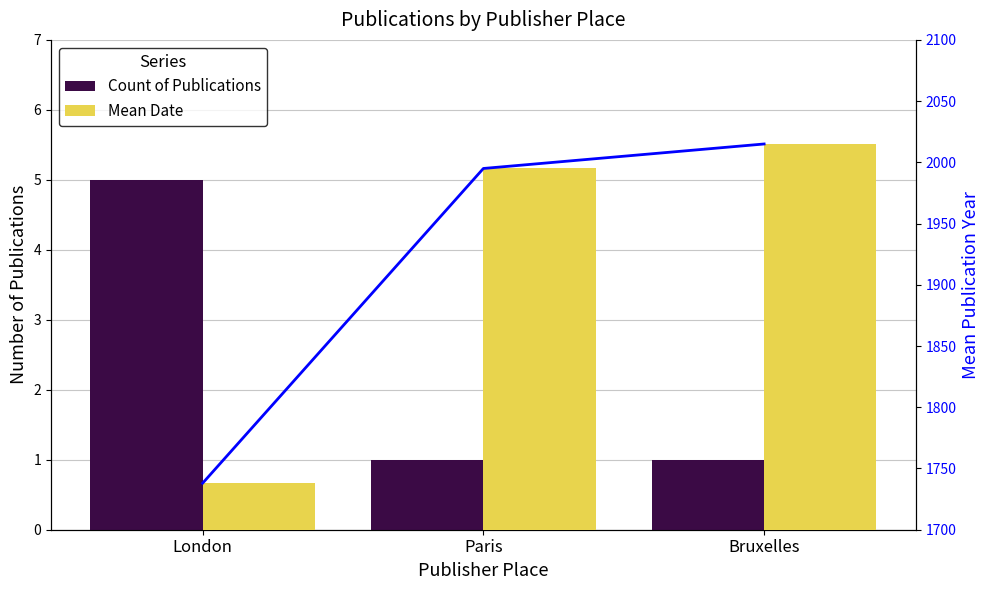

The Mean Date (line) series shows 1184 at Paris. True or false?

False